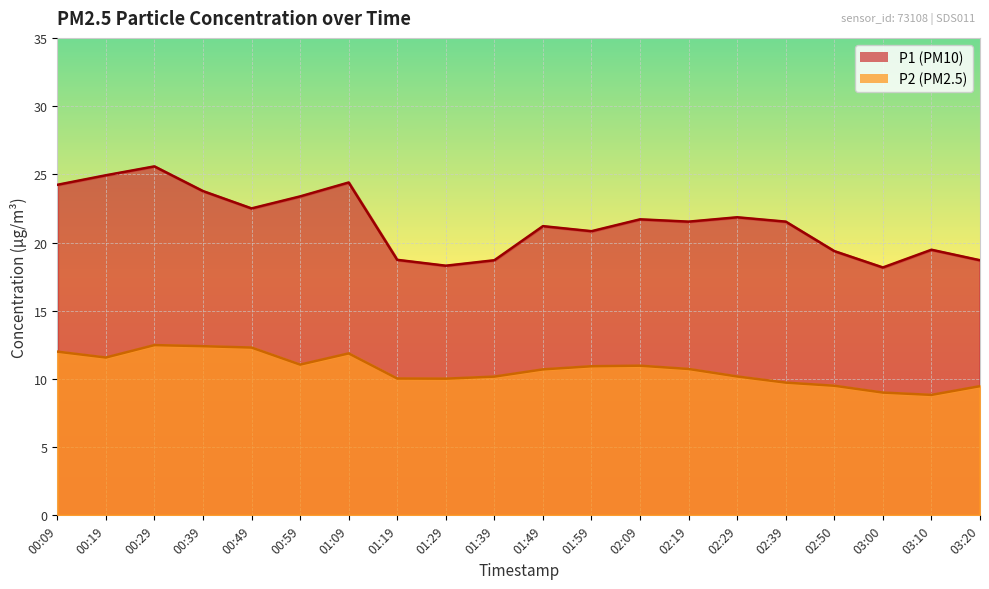

The P1 series shows 20.8 at 01:59. True or false?

True